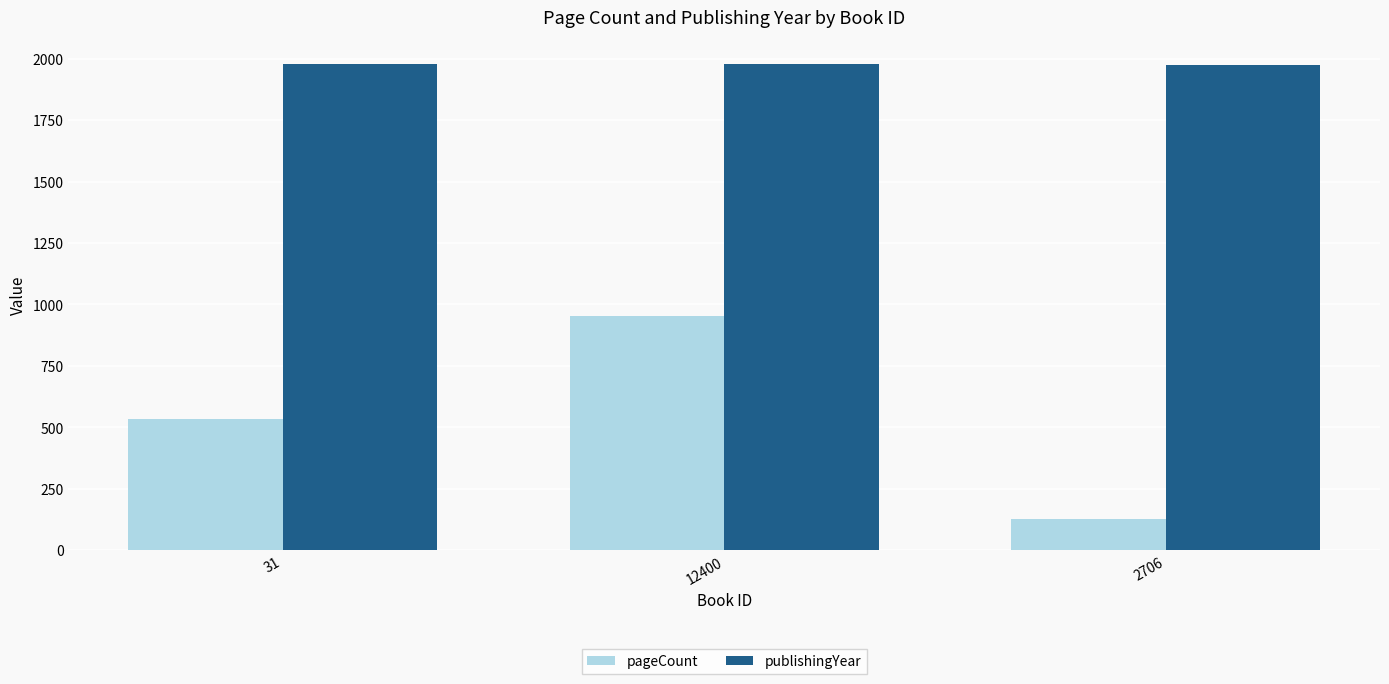

List the series in order of their overall mean, lowest first.

pageCount, publishingYear